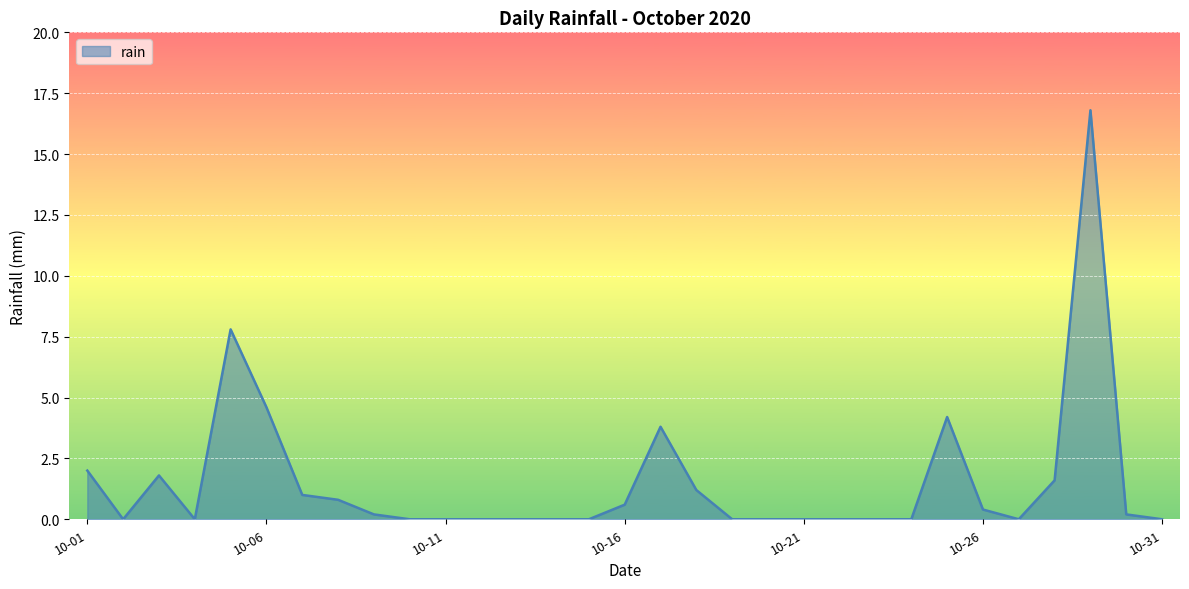

True or false: the data has more than 2 interior local peaks.

True